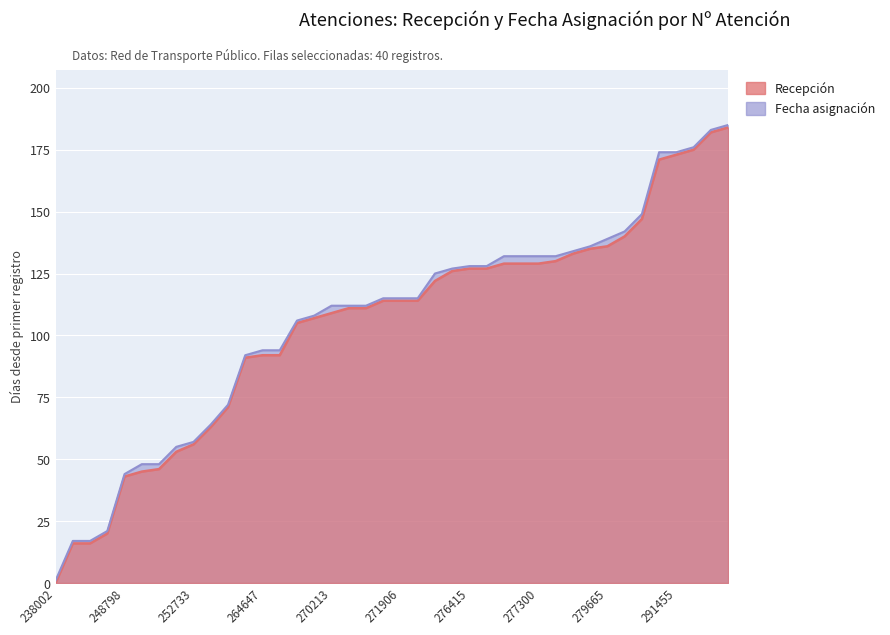

How many categories are shown in the chart?

40